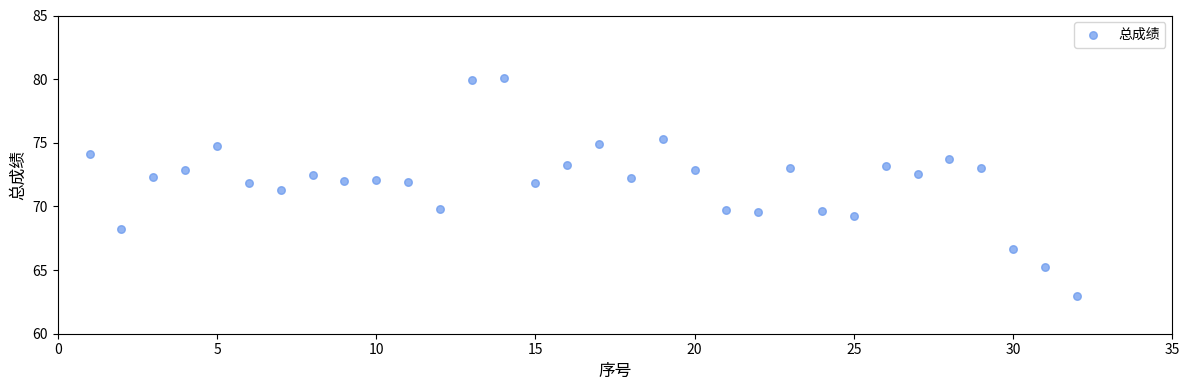

What Y value in the scatter plot is closest to 71?

71.3